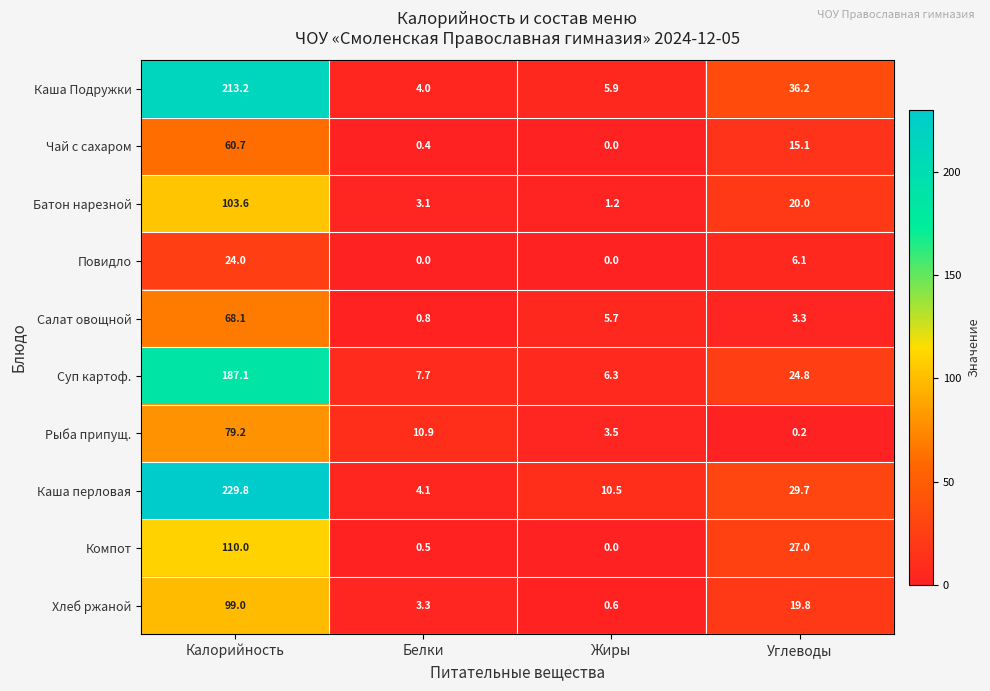

Which series has the largest range (max minus min)?

Каша перловая